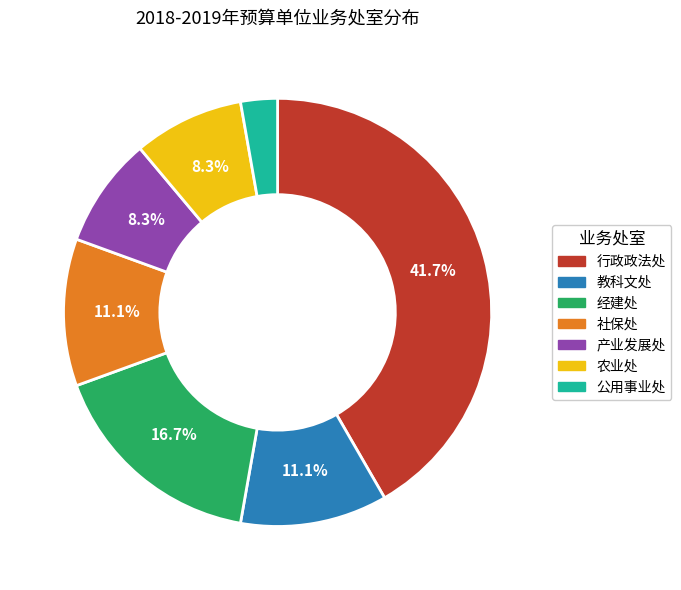

To the nearest percent, what is the difference between the largest and smallest slice percentages?

39%